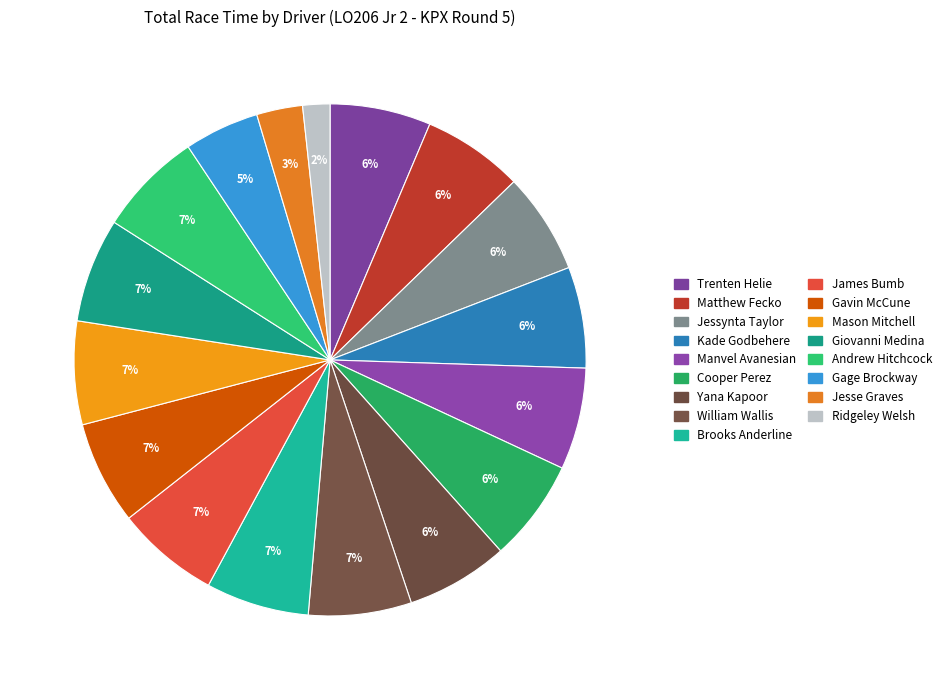

Count the number of slices in the pie.

17